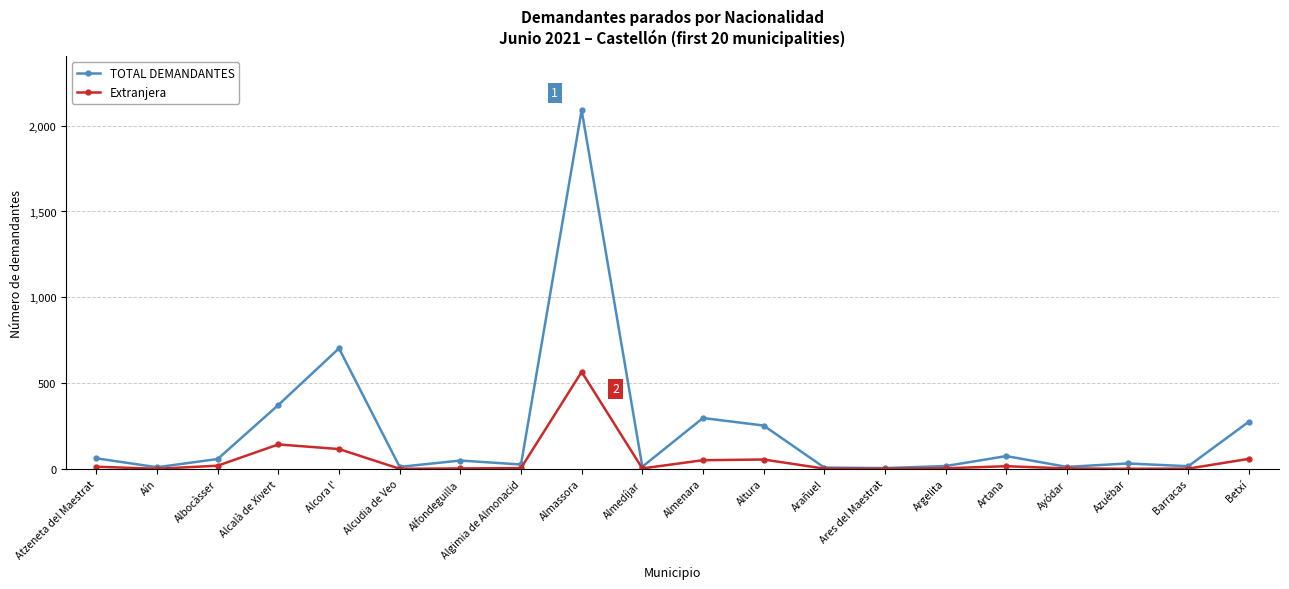

Is this an area chart (filled region under the line)?

No